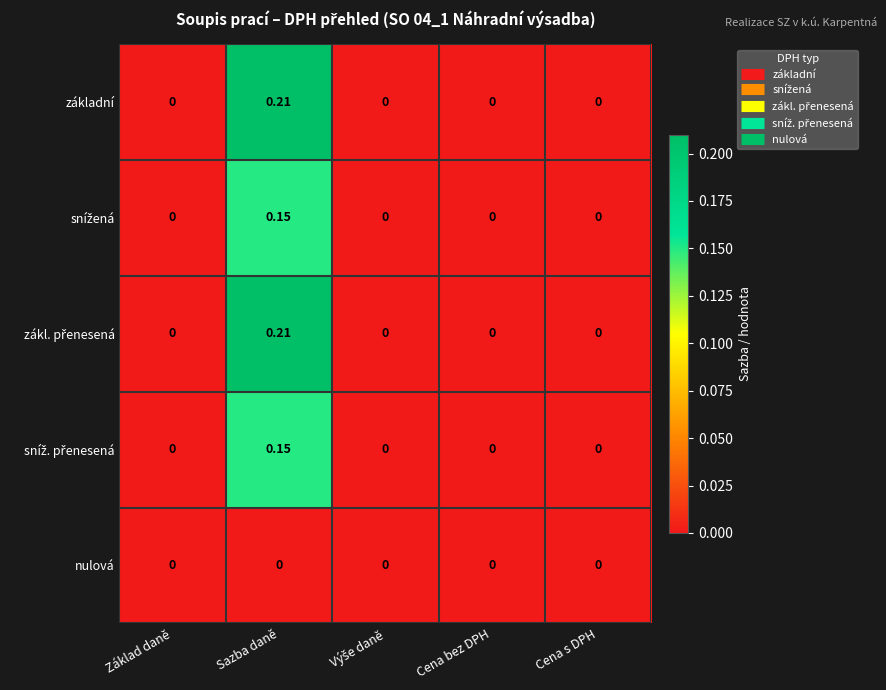

Which category has the highest value across all series?

Sazba daně